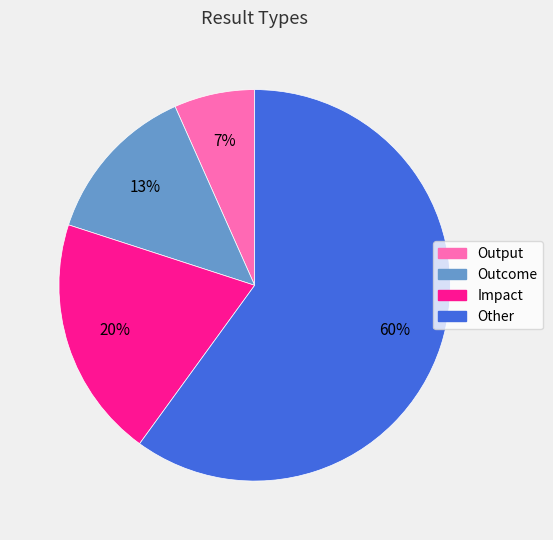

The Other slice represents 60% of the pie. True or false?

True